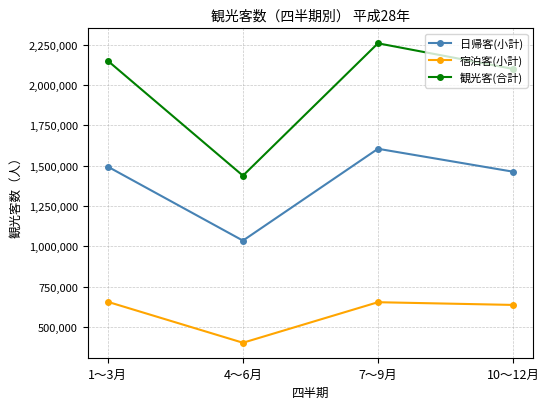

What is the total value across all series at 10～12月?

4198620